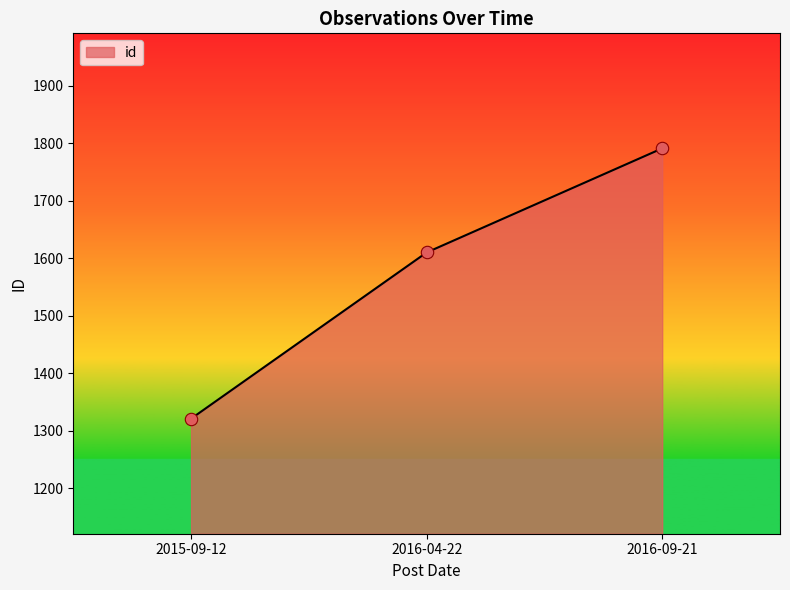

Approximately how many times larger is the value at 2016-04-22 compared to 2016-09-21?

0.9